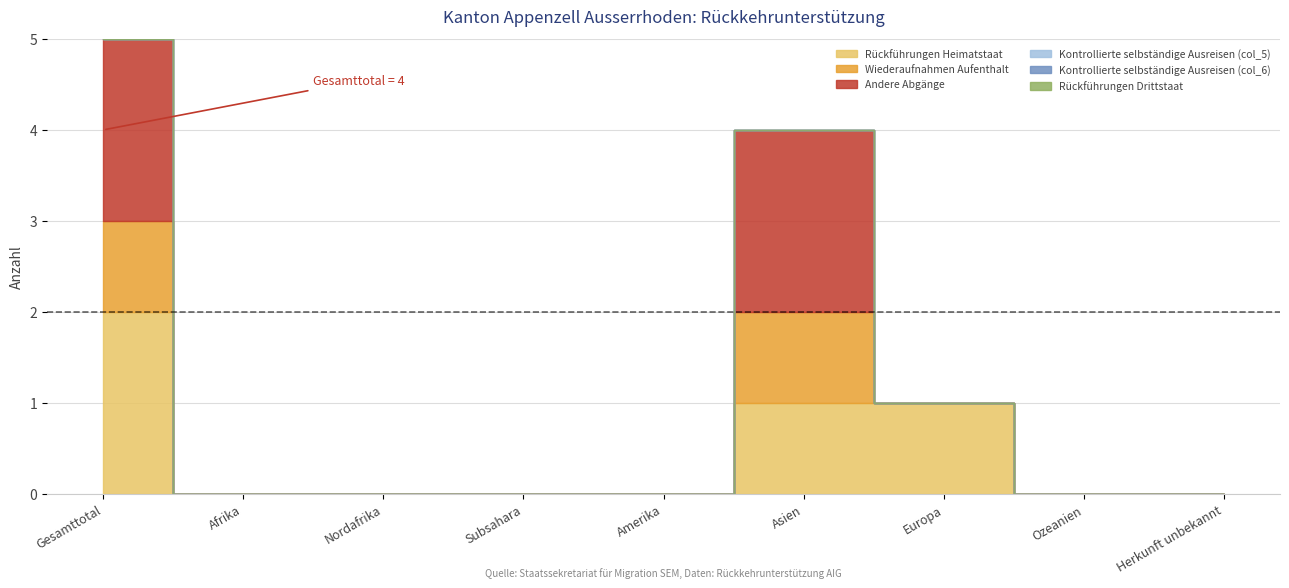

Which series has the largest total across all categories?

Rückführungen Heimatstaat